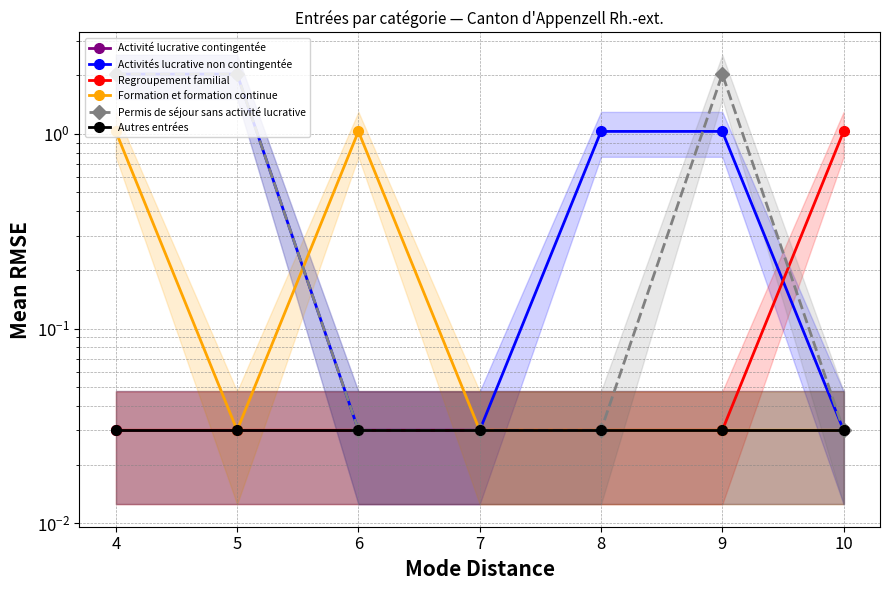

Which series has the largest total across all categories?

Activités lucrative non contingentée